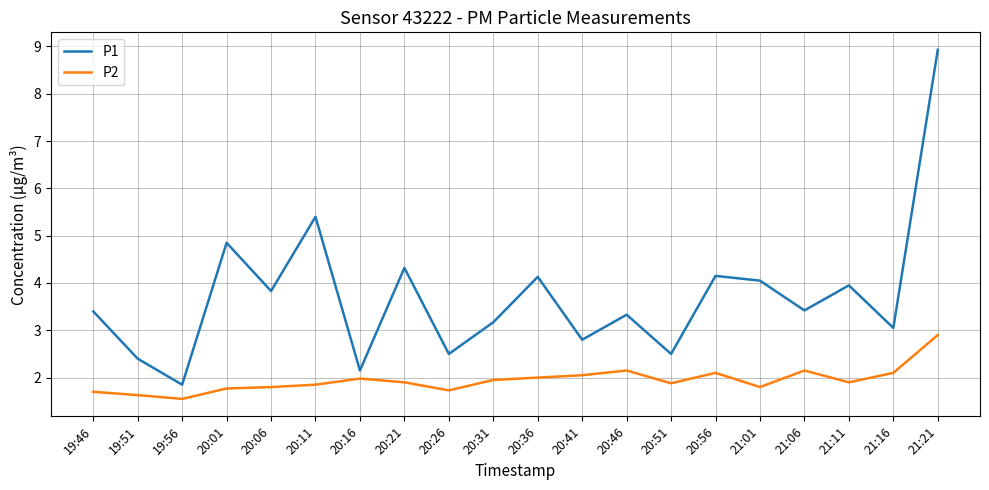

What value does the P2 series have at 19:51?

1.6